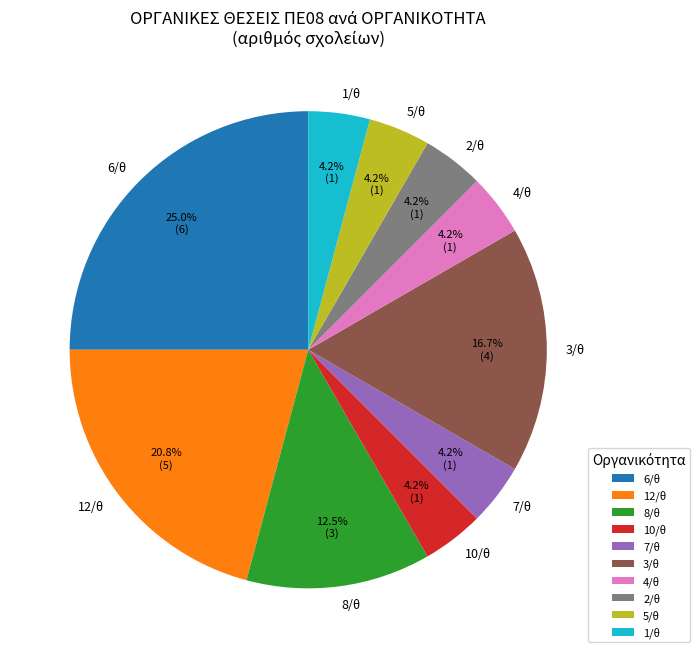

Count the number of slices in the pie.

10